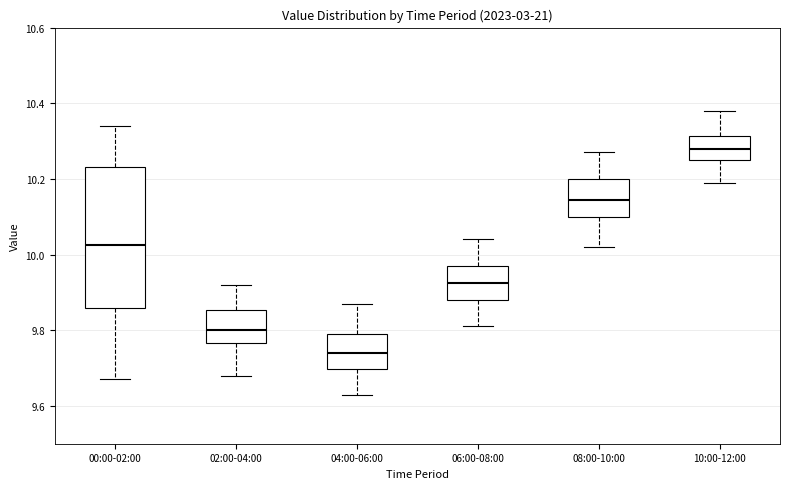

Reading left to right, read every box against the y-axis: the position of its median line, the range the box covers, and the ends of its whiskers. The values are not printed on the chart, so give them approximately, as read against the axis.

00:00-02:00: median 10.02, box 9.86 to 10.24, whiskers 9.68 to 10.34
02:00-04:00: median 9.80, box 9.76 to 9.86, whiskers 9.68 to 9.92
04:00-06:00: median 9.74, box 9.70 to 9.80, whiskers 9.64 to 9.88
06:00-08:00: median 9.92, box 9.88 to 9.98, whiskers 9.82 to 10.04
08:00-10:00: median 10.14, box 10.10 to 10.20, whiskers 10.02 to 10.28
10:00-12:00: median 10.28, box 10.26 to 10.32, whiskers 10.20 to 10.38